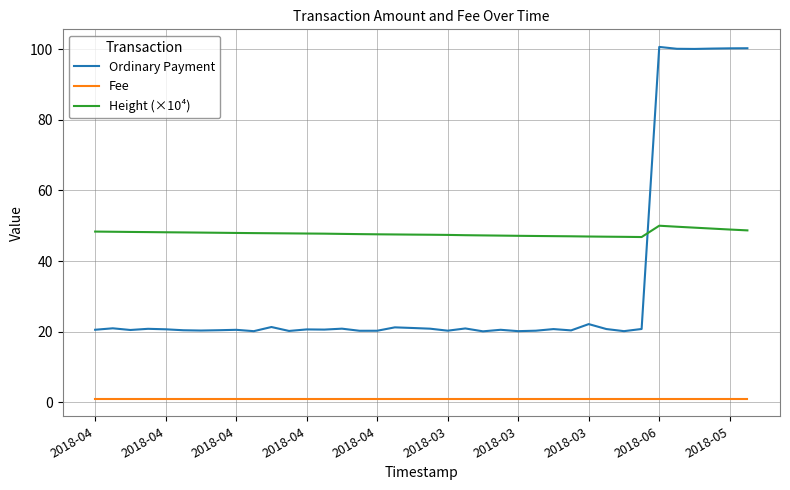

Which series has the largest range (max minus min)?

Ordinary Payment